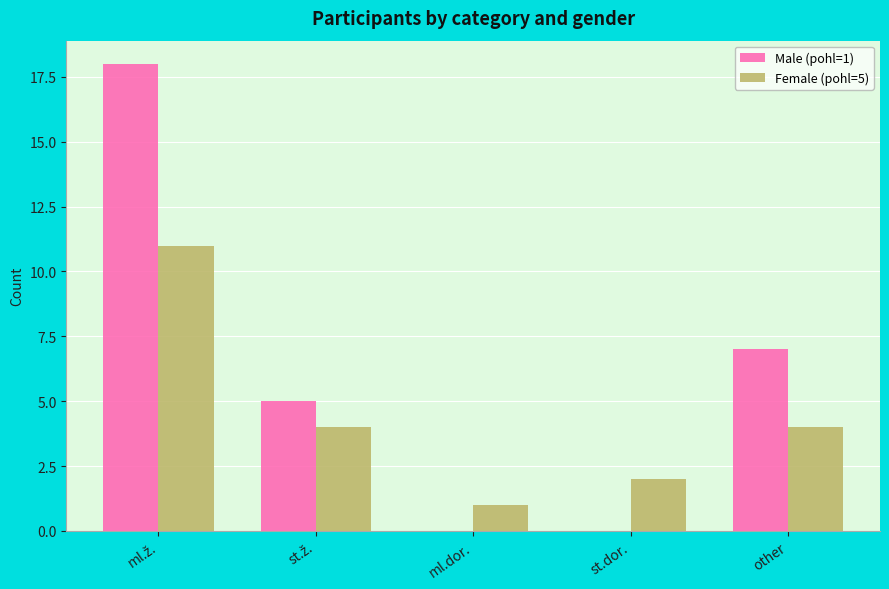

What is the greatest value displayed?

18